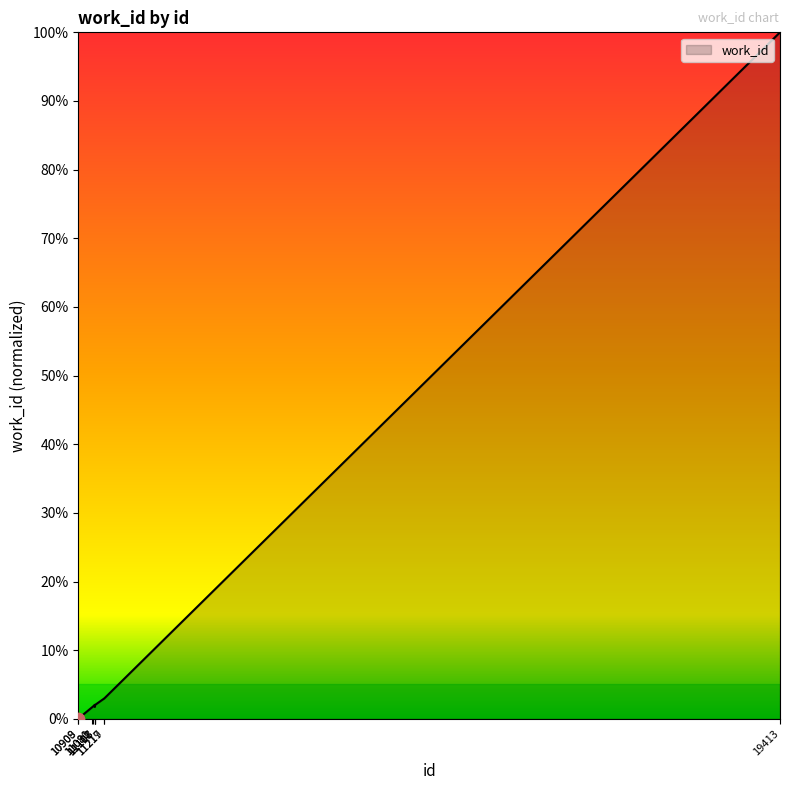

What is the change in value from 11081 to 11219?

+1.2